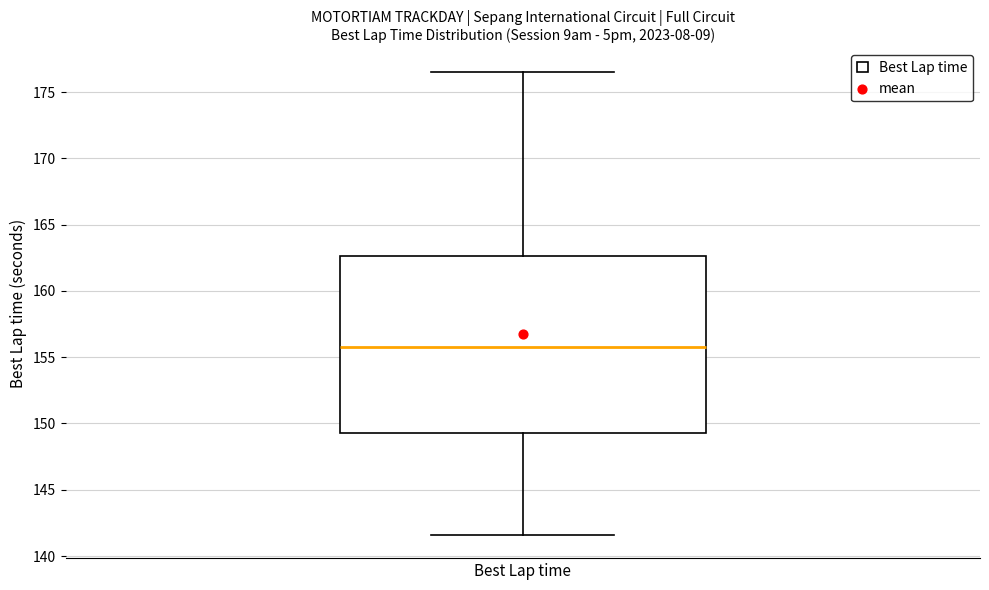

Read this box plot against the y-axis: the position of the median line, the range covered by the box, and the ends of both whiskers. The values are not printed on the chart, so give them approximately, as read against the axis.

median 156.0, box 149.5 to 162.5, whiskers 141.5 to 176.5